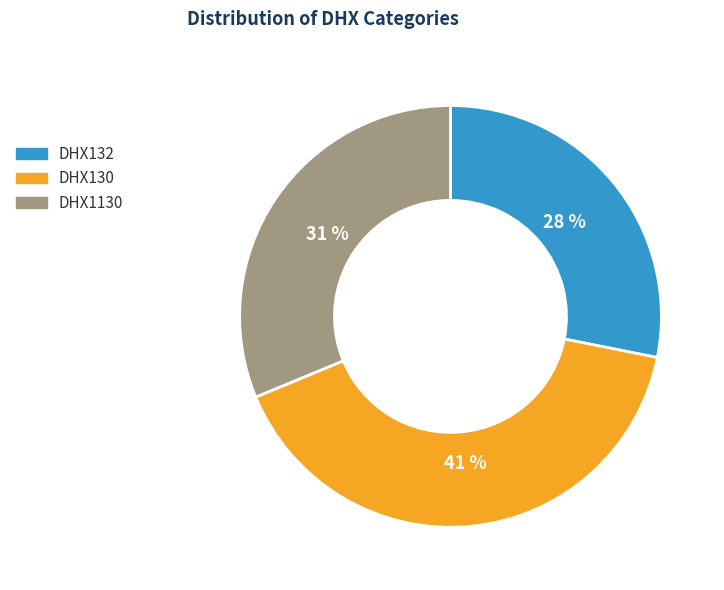

Combined, do DHX1130 and DHX130 account for over 50%?

Yes